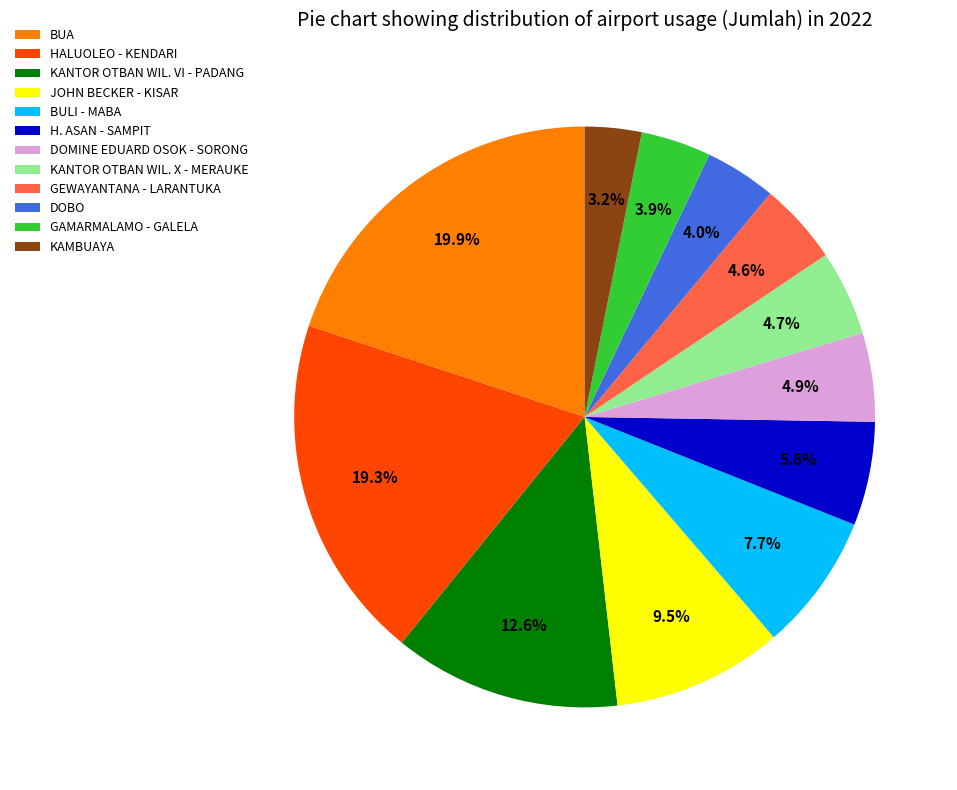

To the nearest percent, what is the combined percentage of BULI - MABA and H. ASAN - SAMPIT?

13%